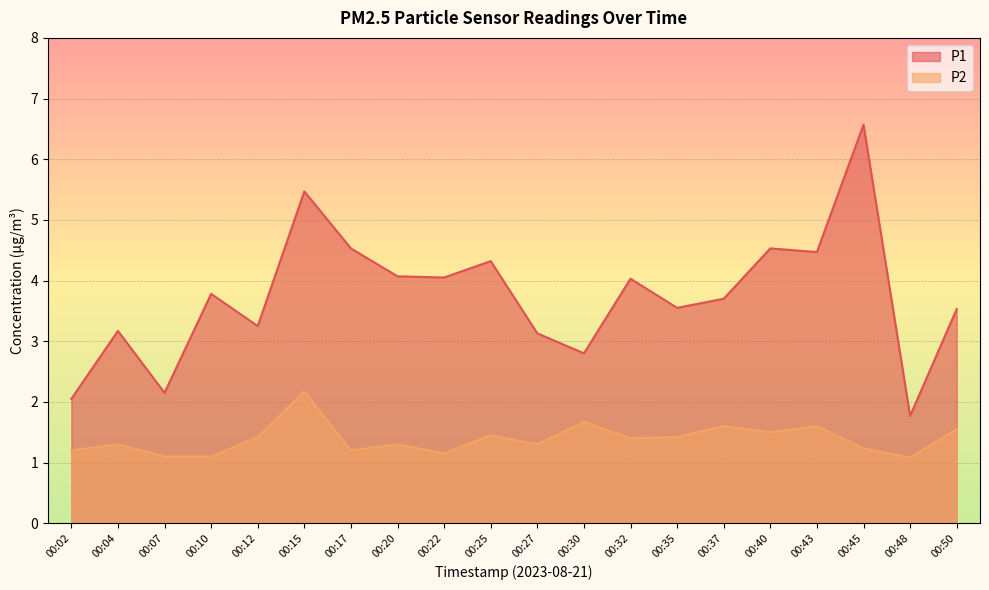

Where is the first local maximum for P1?

00:04